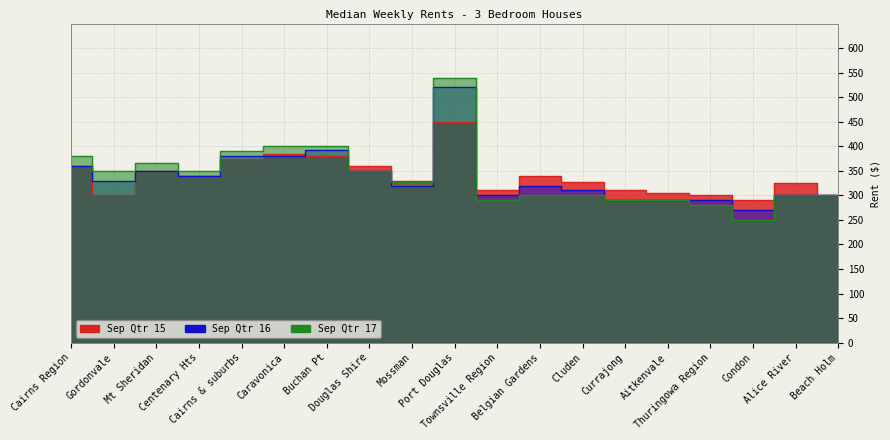

At which label is Sep Qtr 15 closest to 370?

Cairns & suburbs